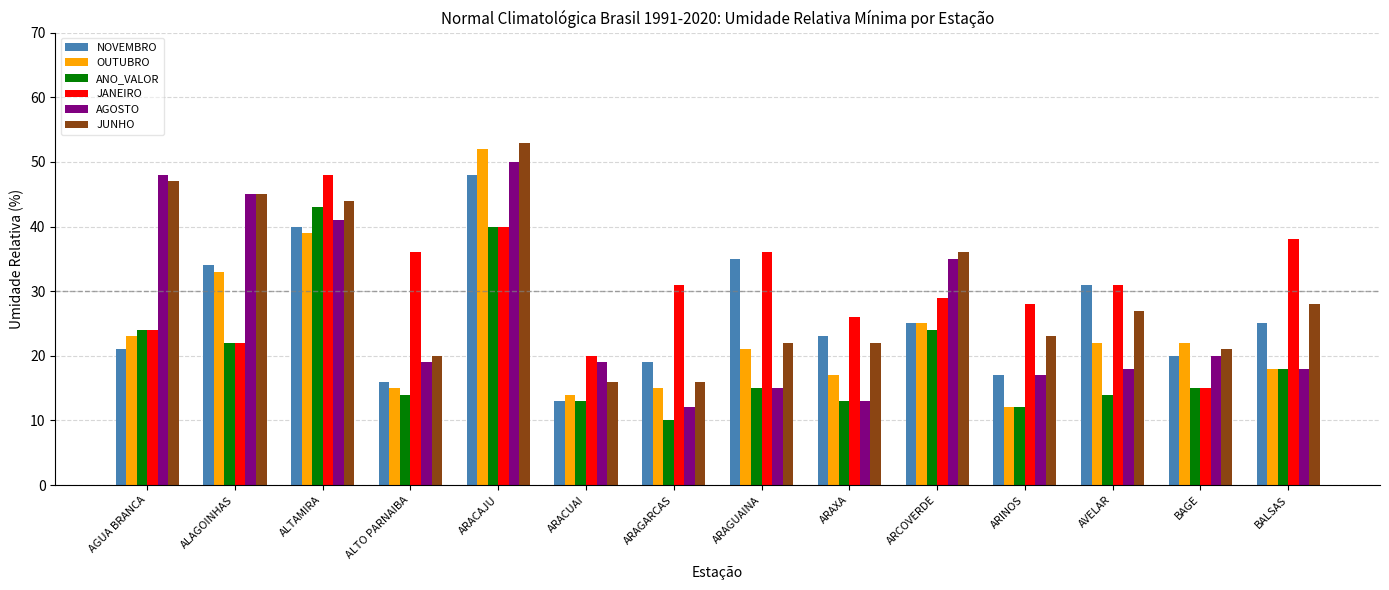

What is the approximate value of JUNHO at BALSAS, to the nearest 5?

30